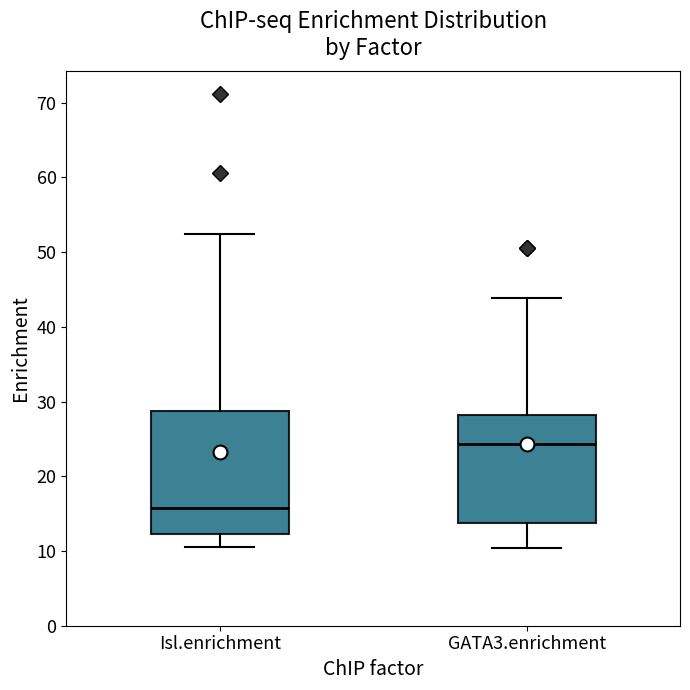

Reading left to right, transcribe this box plot: for each box, give where its median line is, the range the box spans, and where its two whiskers end, as read against the y-axis. The values are not printed on the chart, so give them approximately, as read against the axis.

Isl.enrichment: median 16, box 12 to 29, whiskers 11 to 52
GATA3.enrichment: median 24, box 14 to 28, whiskers 10 to 44